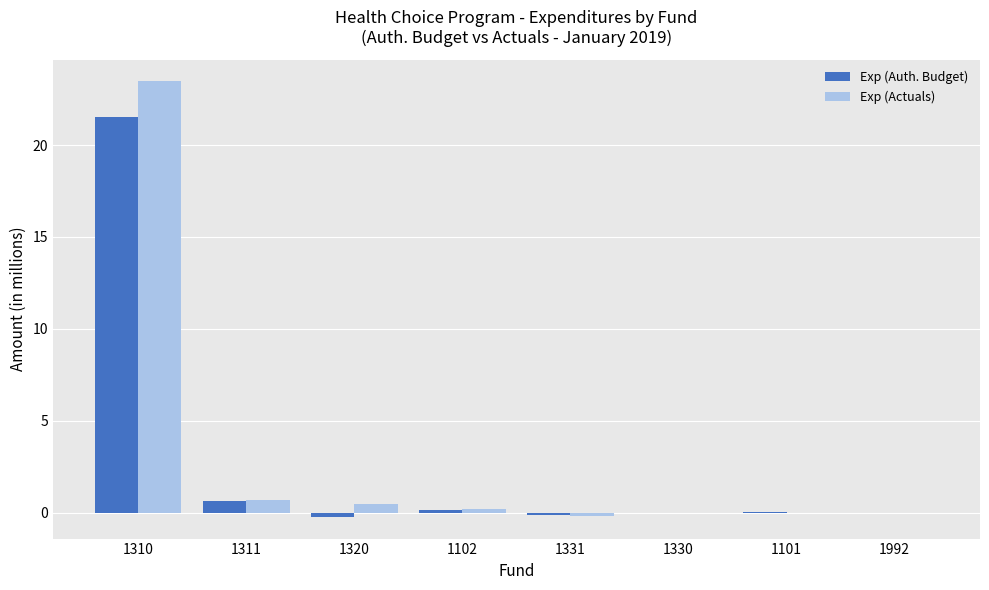

At which label does Exp (Actuals) reach its peak?

1310